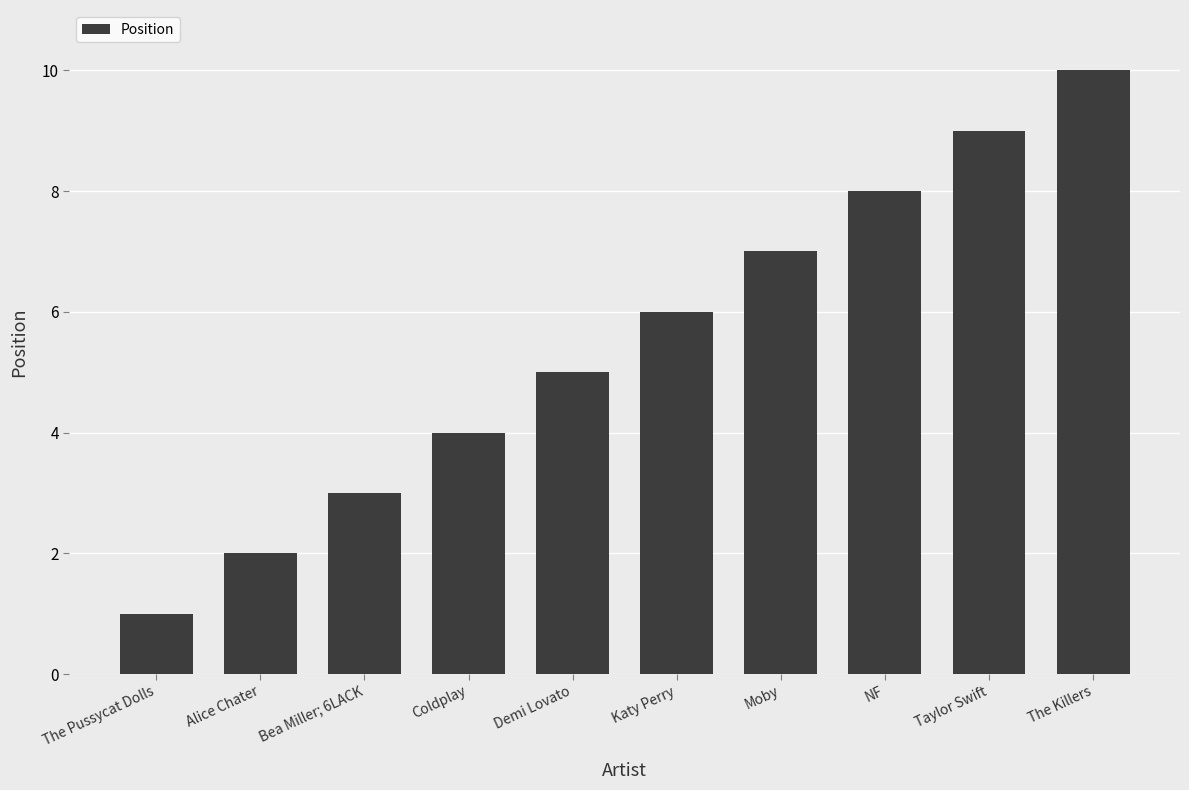

List the labels in order of value, largest first.

The Killers, Taylor Swift, NF, Moby, Katy Perry, Demi Lovato, Coldplay, Bea Miller; 6LACK, Alice Chater, The Pussycat Dolls